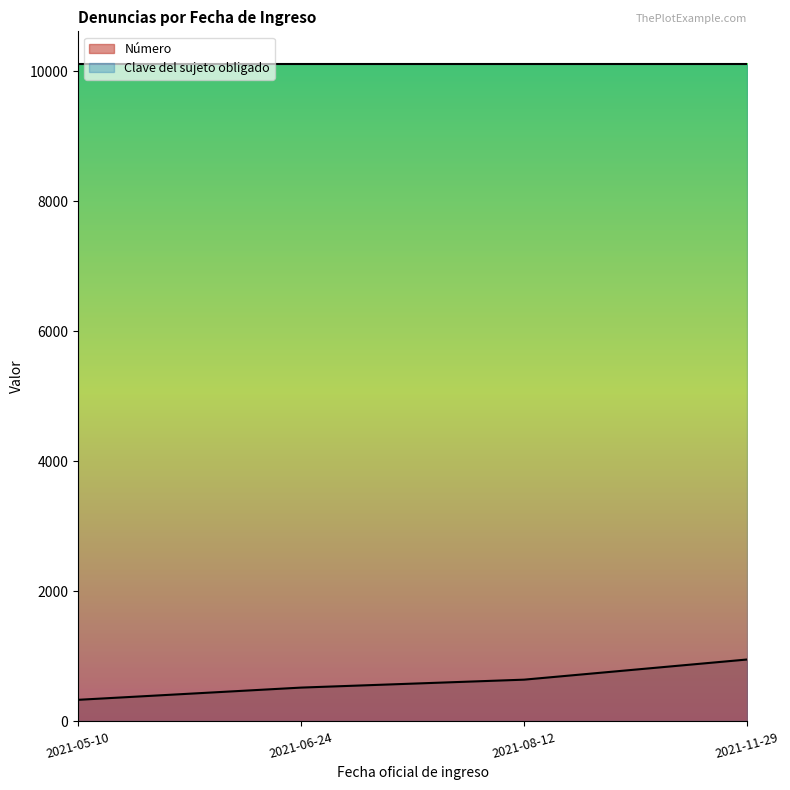

What is the label of the 4th point from the left?

2021-11-29